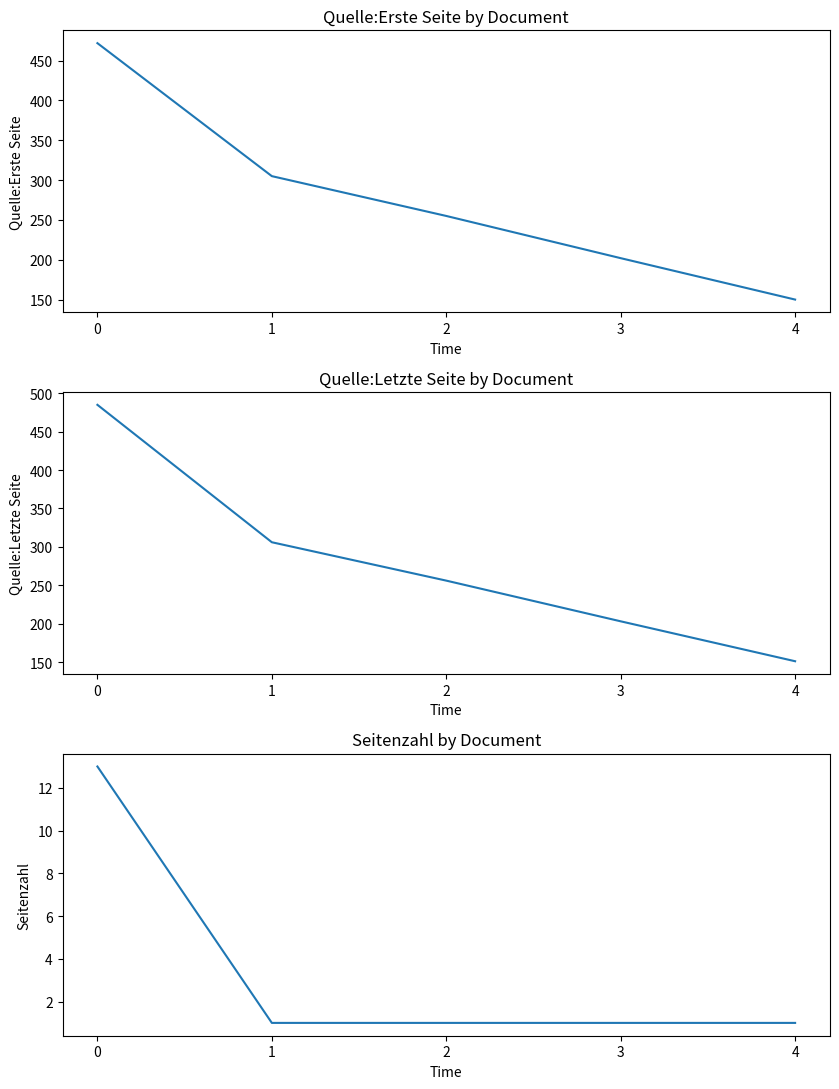

At which label does Seitenzahl reach its minimum?

1